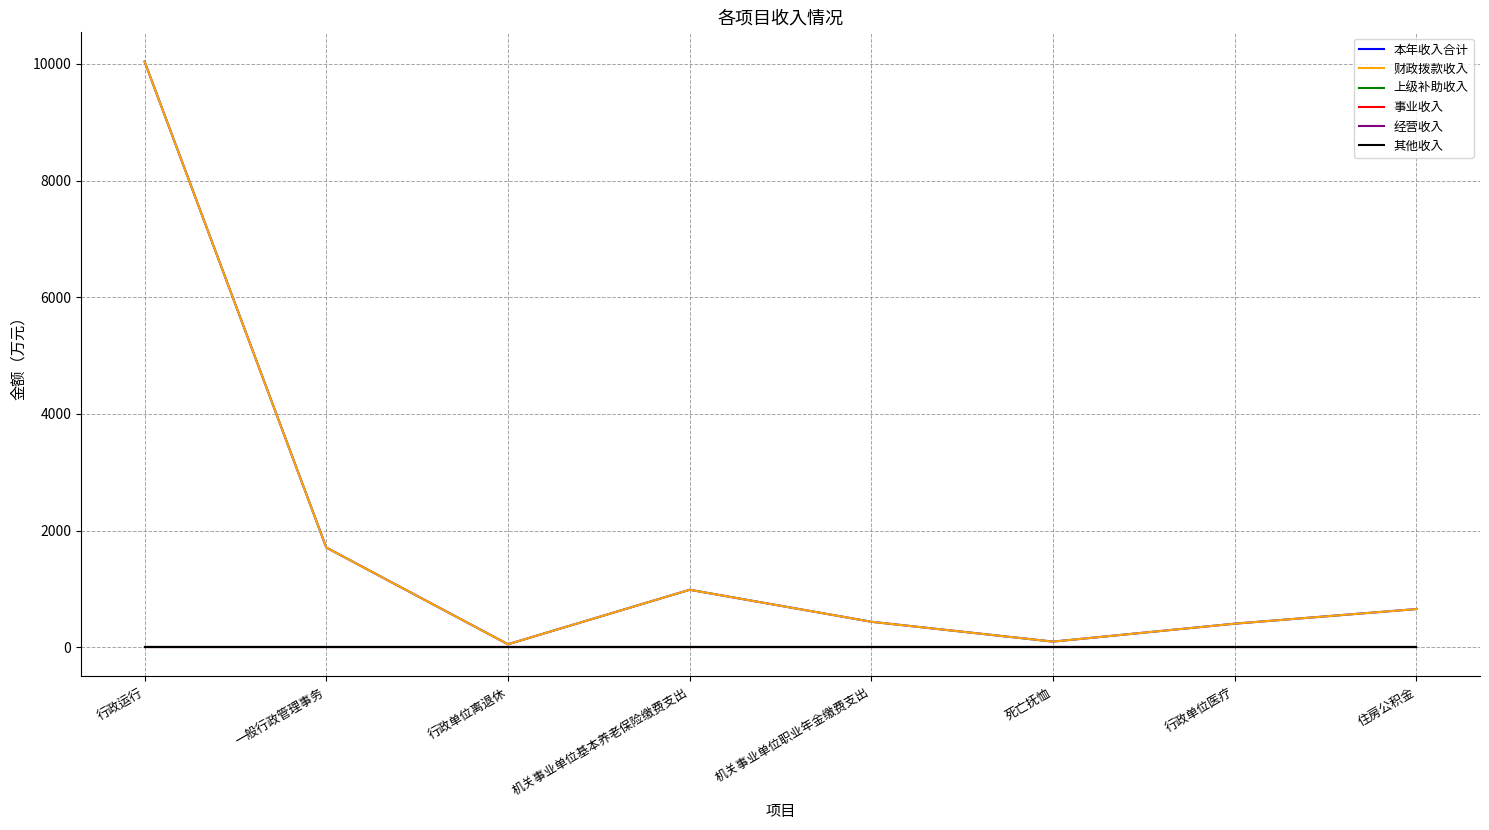

Does the chart display data point markers on the line(s)?

No